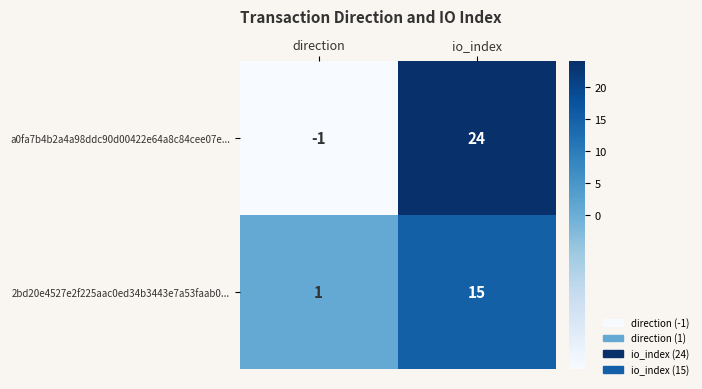

Which series has the largest range (max minus min)?

a0fa7b4b2a4a98ddc90d00422e64a8c84cee07e...